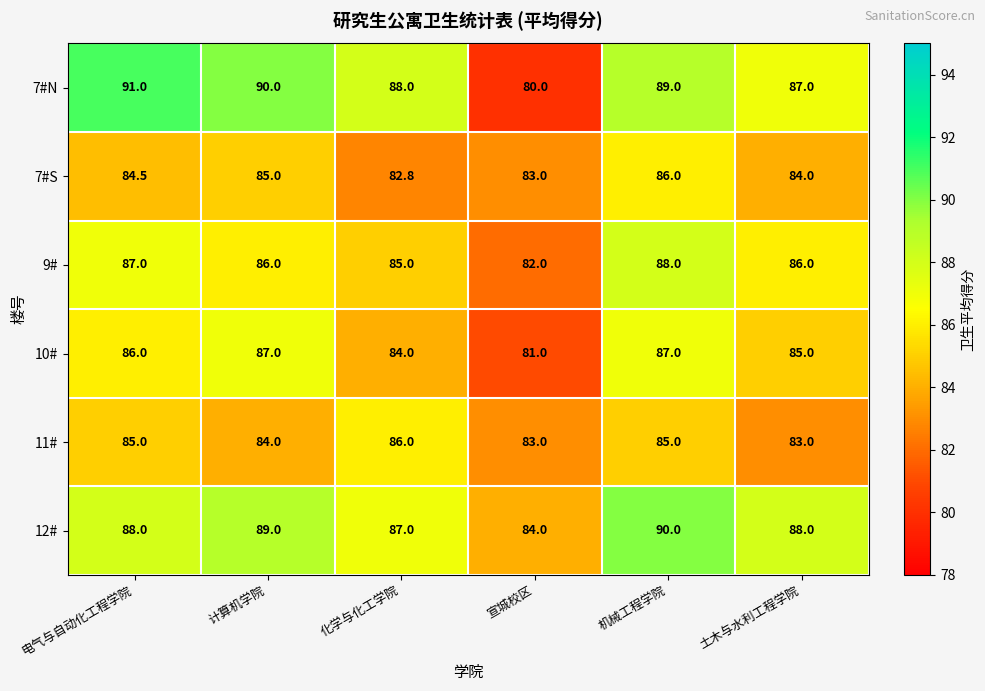

Is the value of 11# at 化学与化工学院 greater than the value of 7#S at 电气与自动化工程学院?

Yes